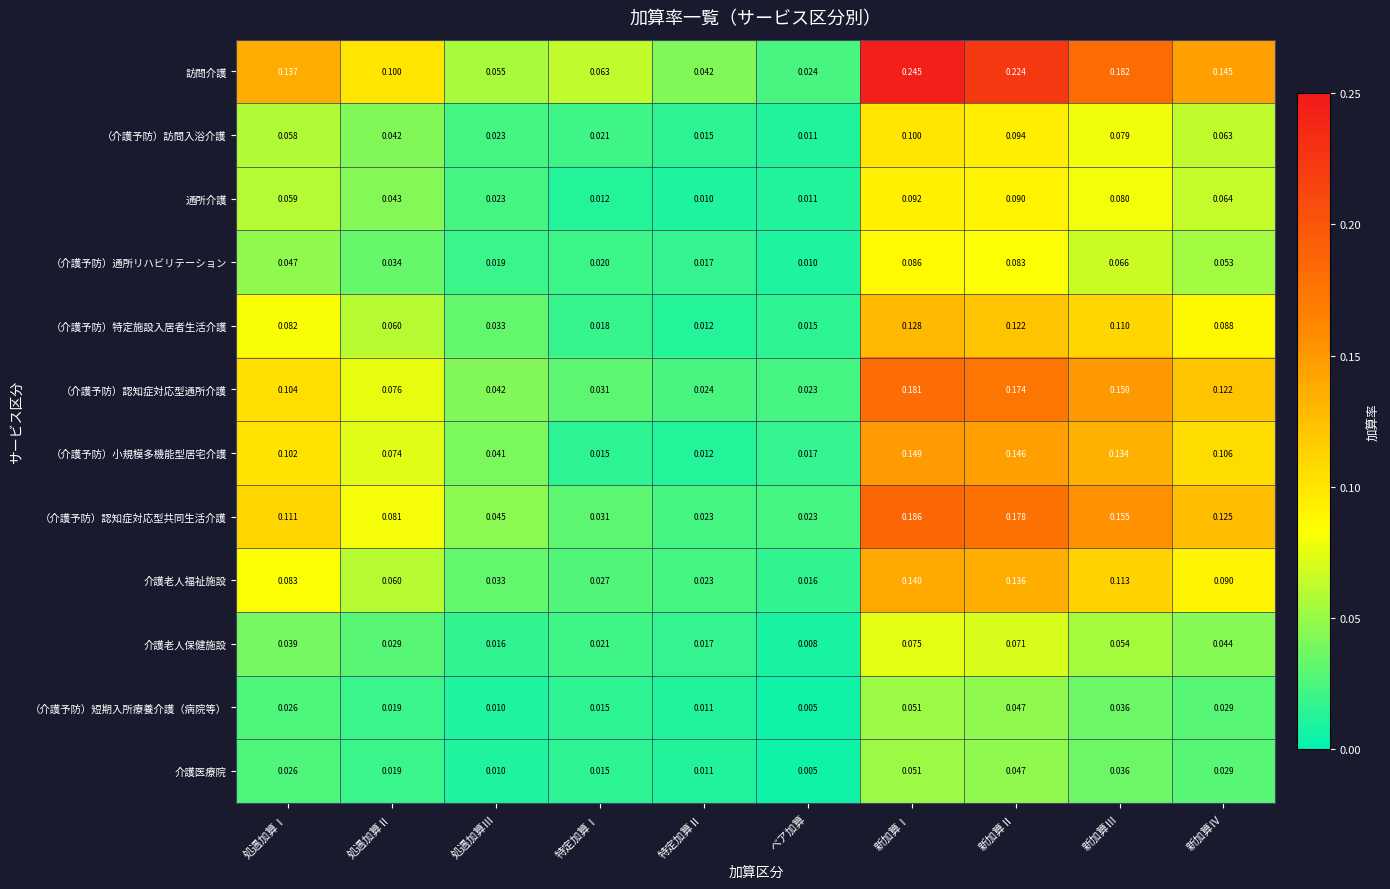

Which series has the largest total across all categories?

訪問介護